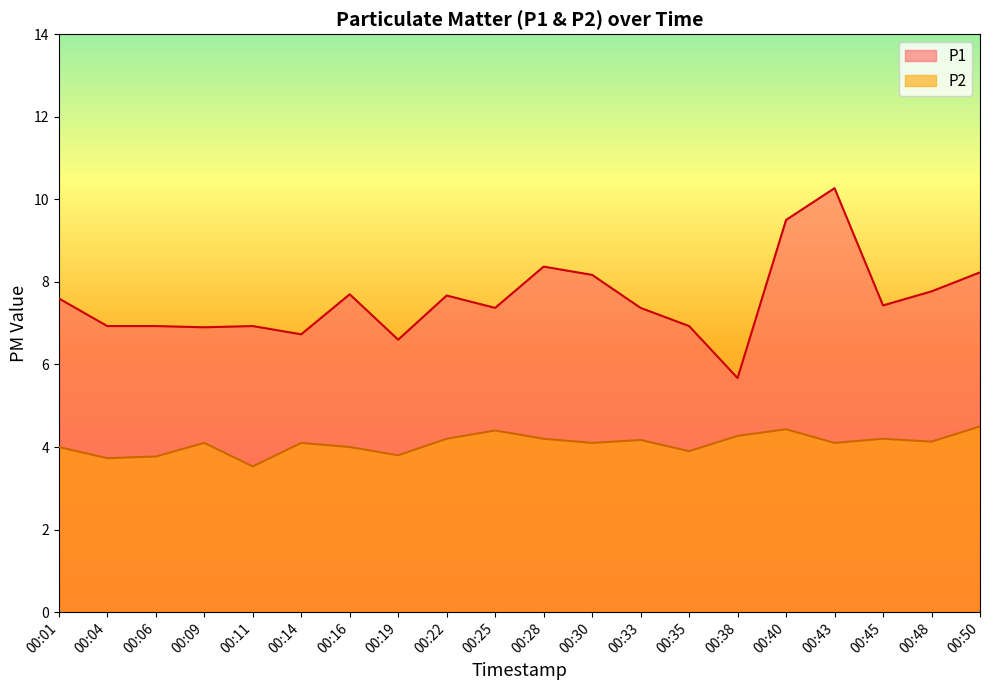

How many distinct data groups are displayed?

2